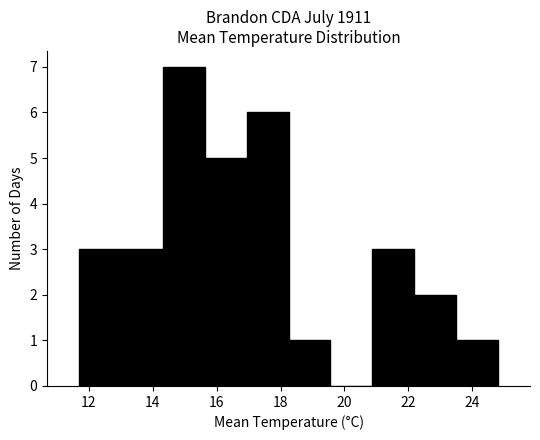

Over which range of the x-axis is the bar tallest?

14.4 to 15.6